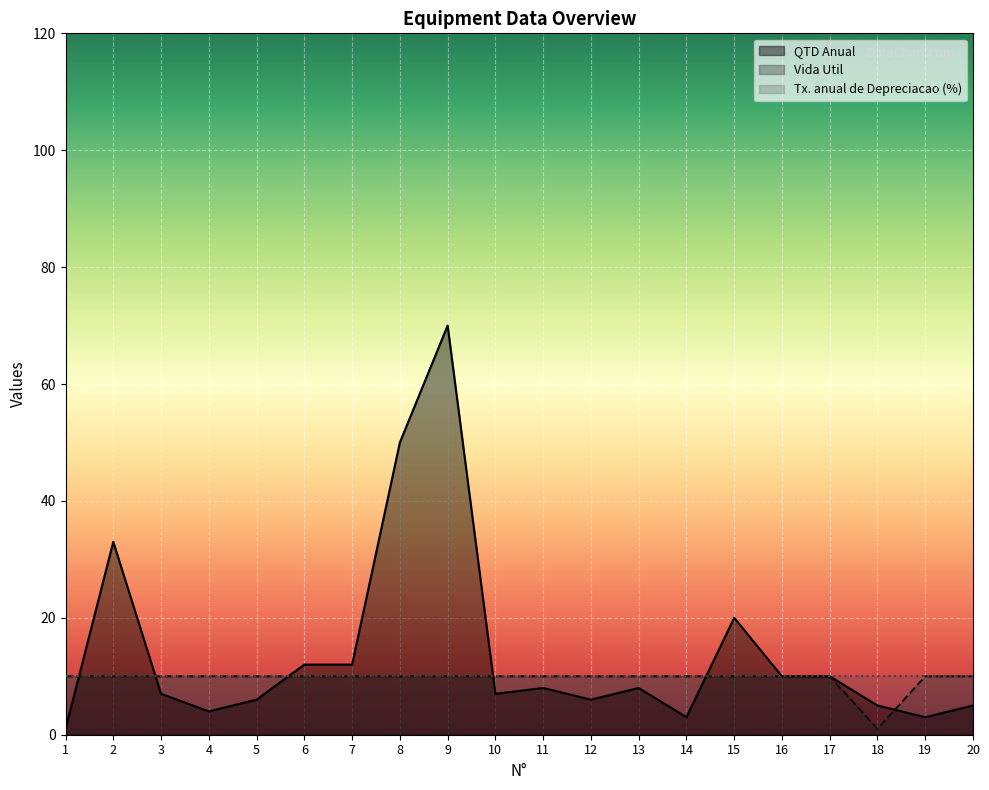

What is the smallest value displayed?

1